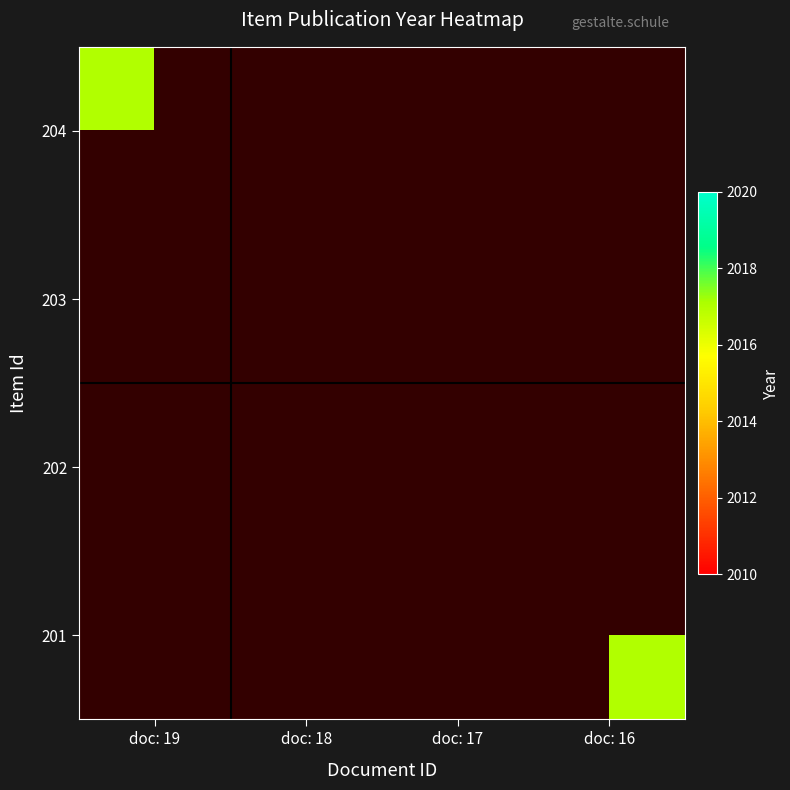

What is the sum of all 201 values?

2017